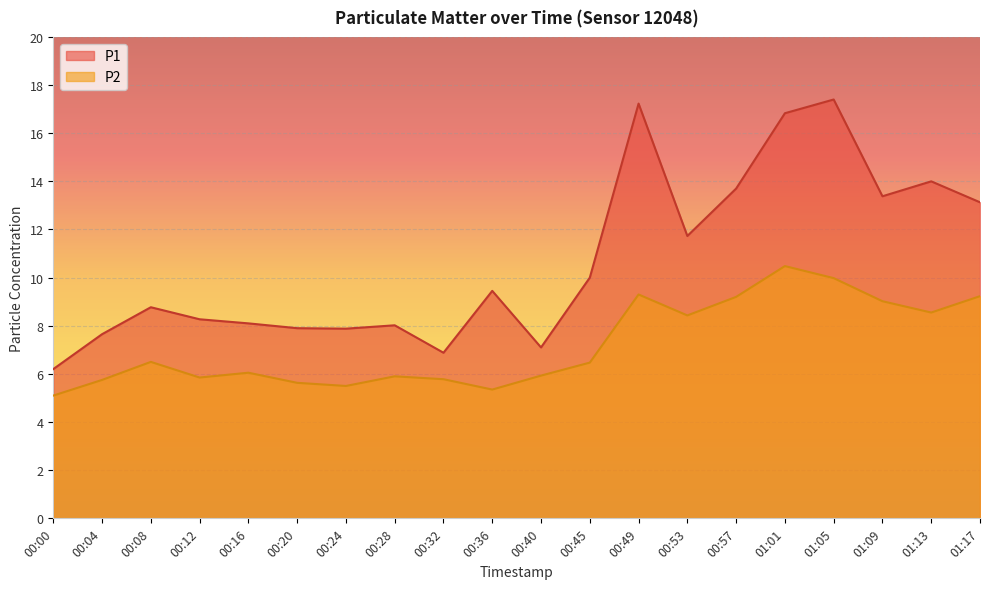

What is the label of the 4th point from the right?

01:05